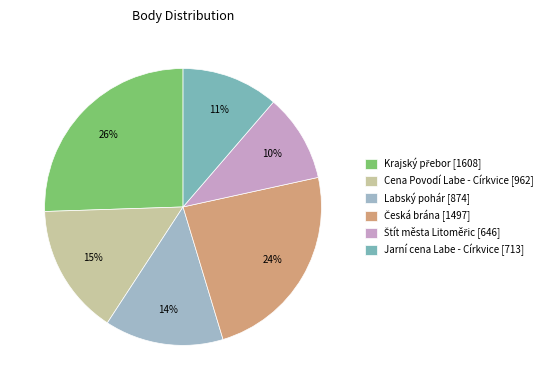

How many slices are in this pie chart?

6